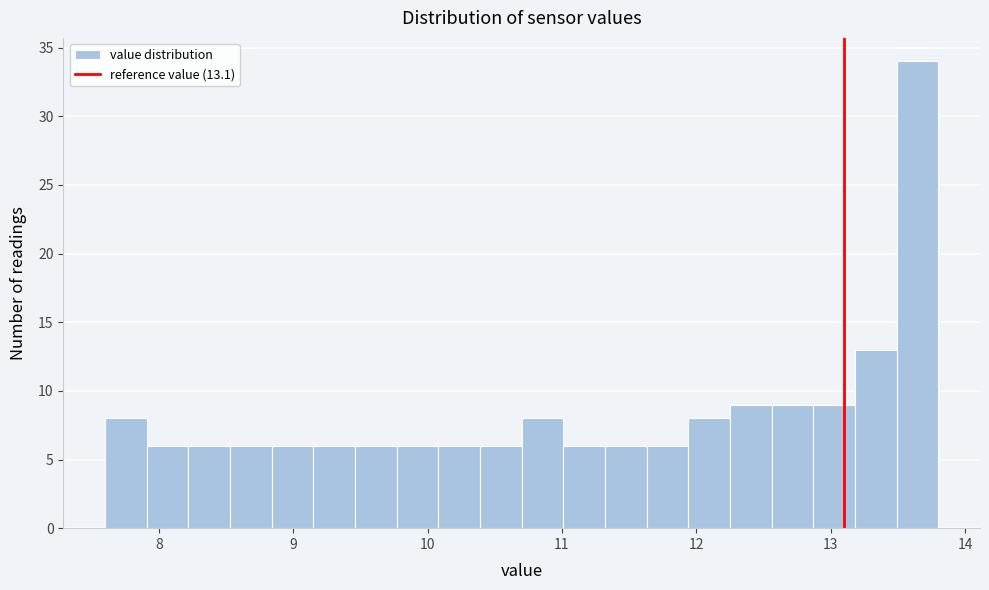

Read against the x-axis, roughly where is the centre of the tallest bar?

13.6